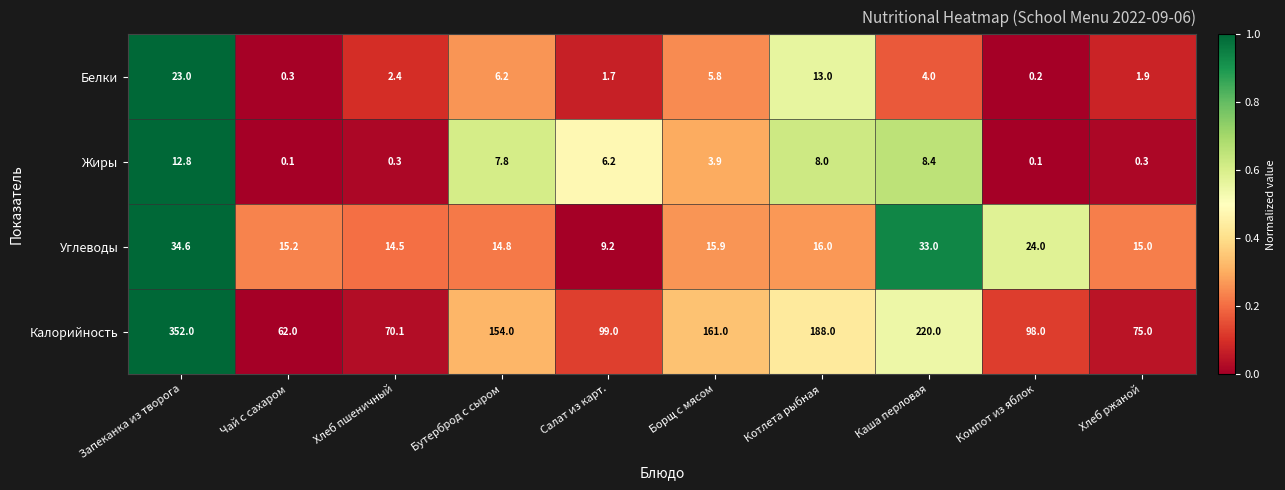

True or false: Жиры has a value of 0.1 at Компот из яблок.

True